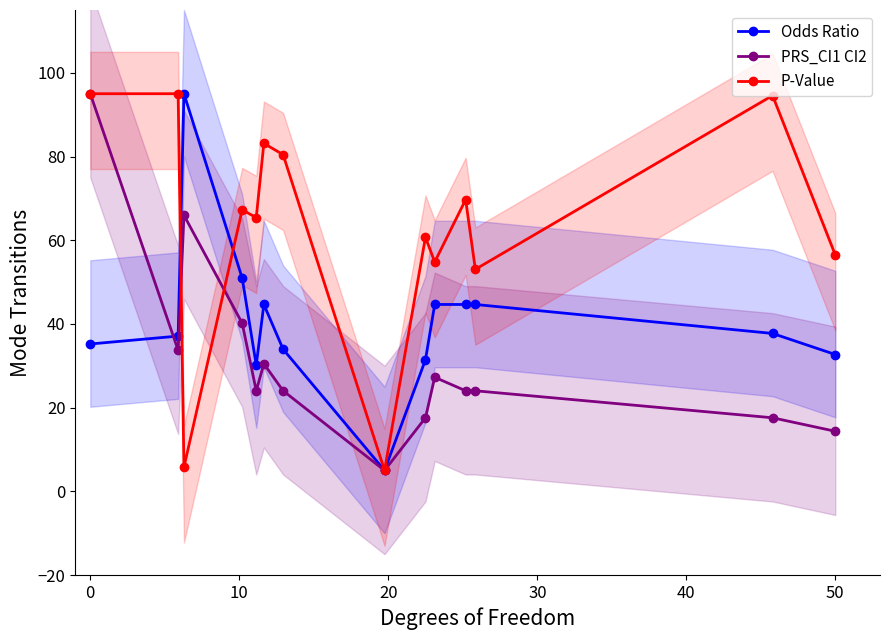

How many categories are shown in the chart?

14